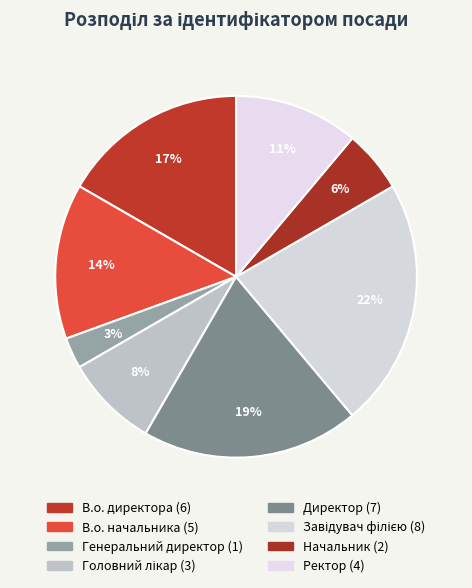

Rank the categories by value from highest to lowest.

Завідувач філією, Директор, В.о. директора, В.о. начальника, Ректор, Головний лікар, Начальник, Генеральний директор